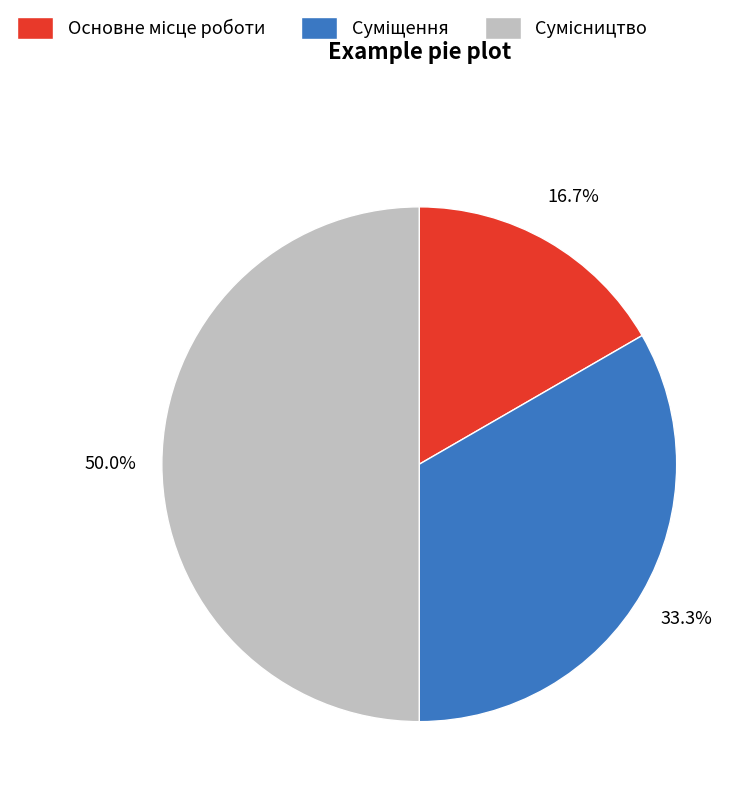

How many slices are in this pie chart?

3